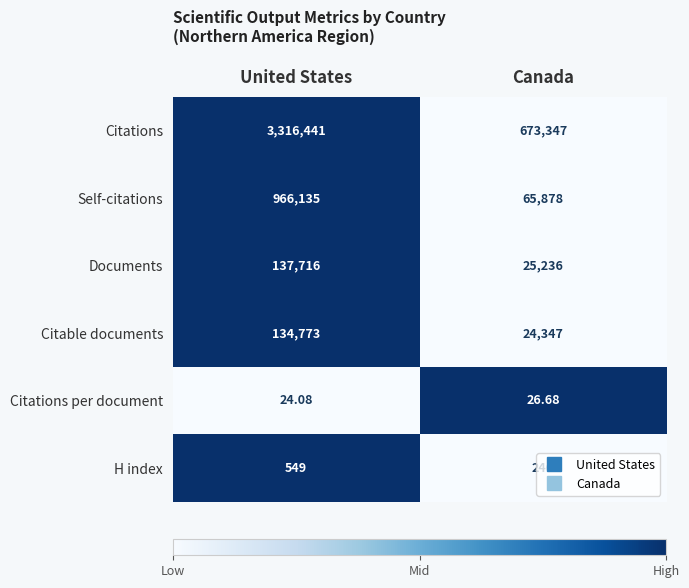

Where is Citations per document nearest to the value 25?

United States